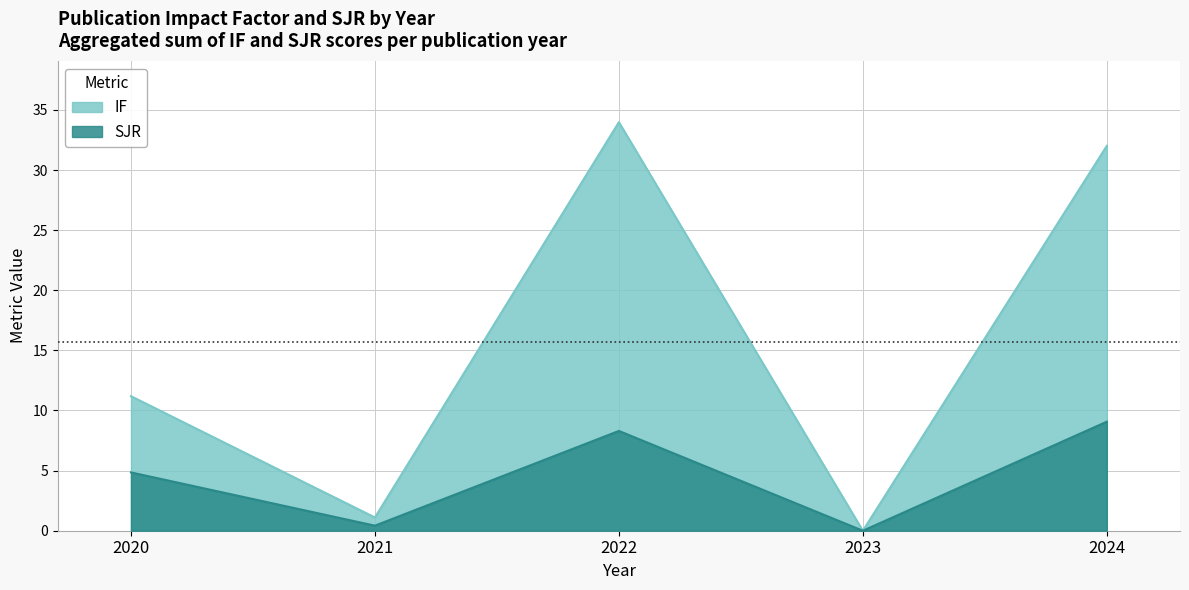

Count the number of data series in this chart.

2